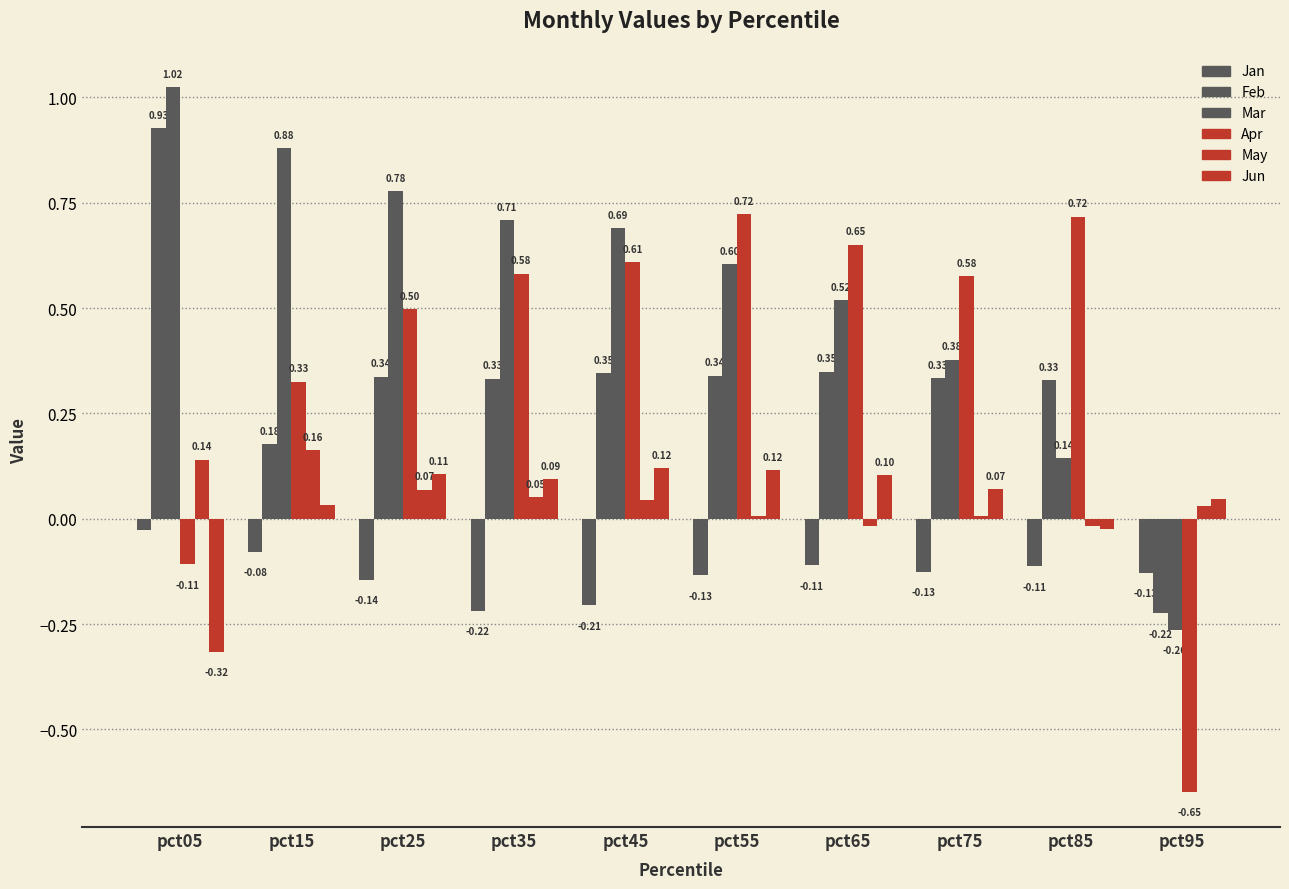

What is the difference between the Mar values at pct05 and pct35?

0.3